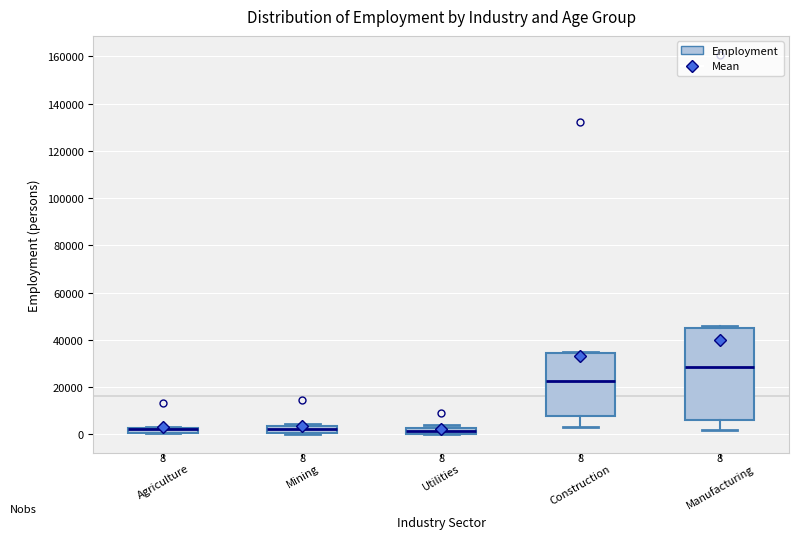

Which box is the tallest, from its lower edge to its upper edge?

Manufacturing